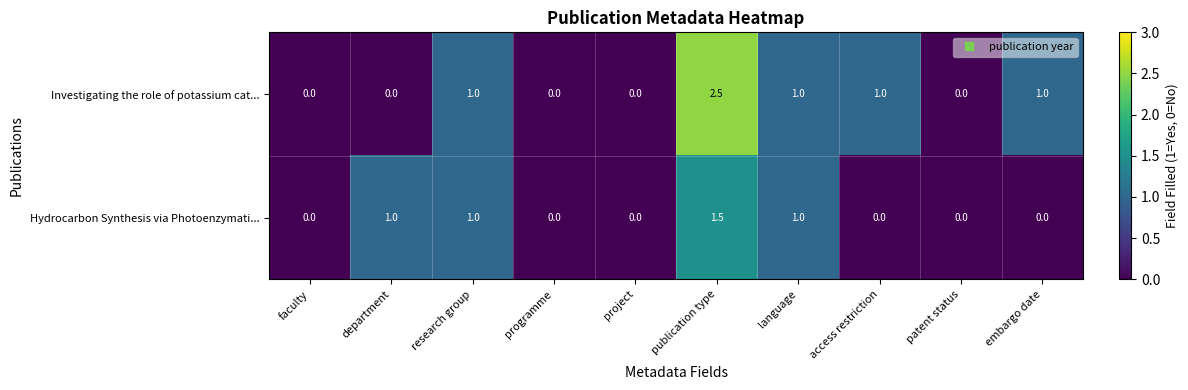

What is the maximum value for Investigating the role of potassium cat...?

2.5